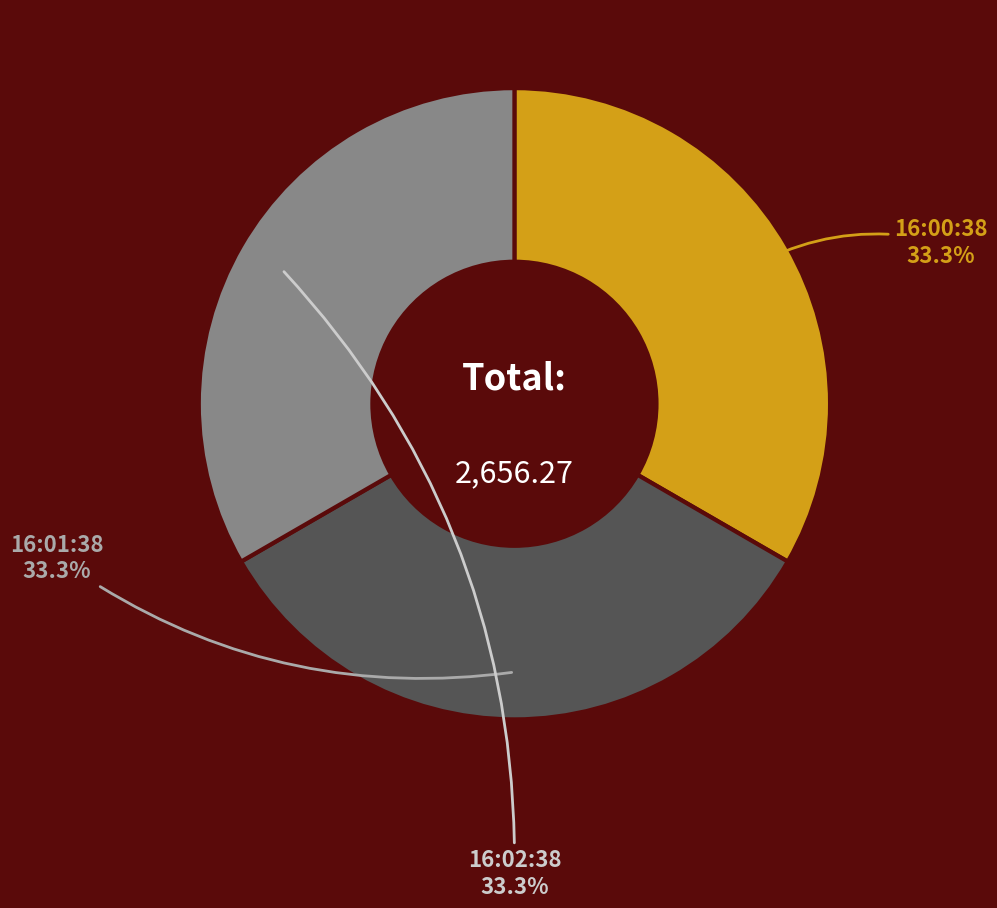

Approximately how many times larger is the value at 16:00:38 compared to 16:02:38?

1.0